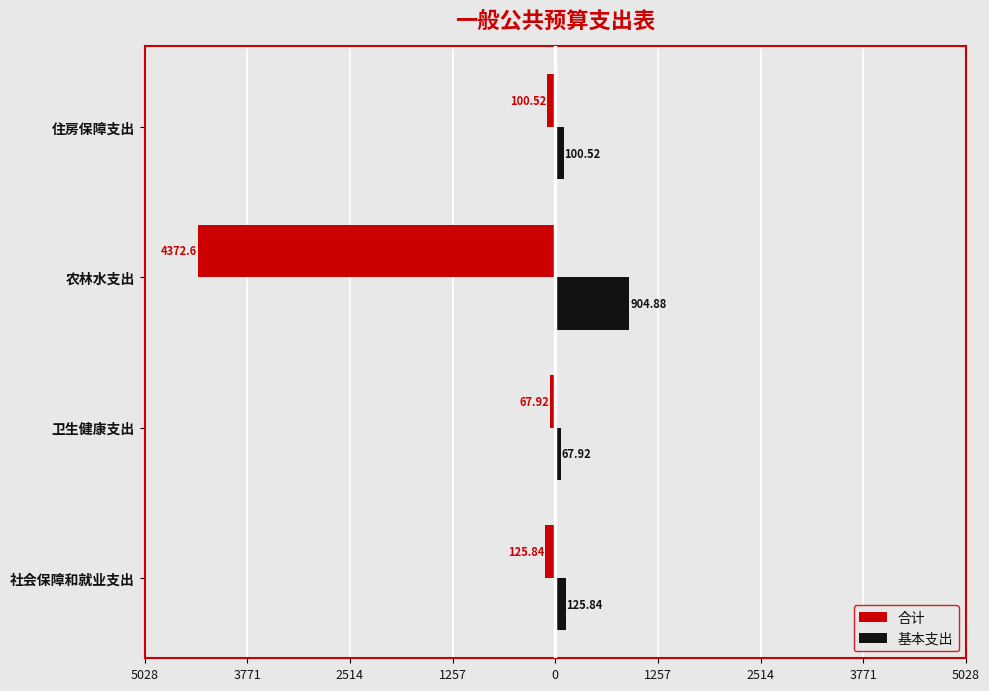

What are all the series names shown in the legend?

合计, 基本支出